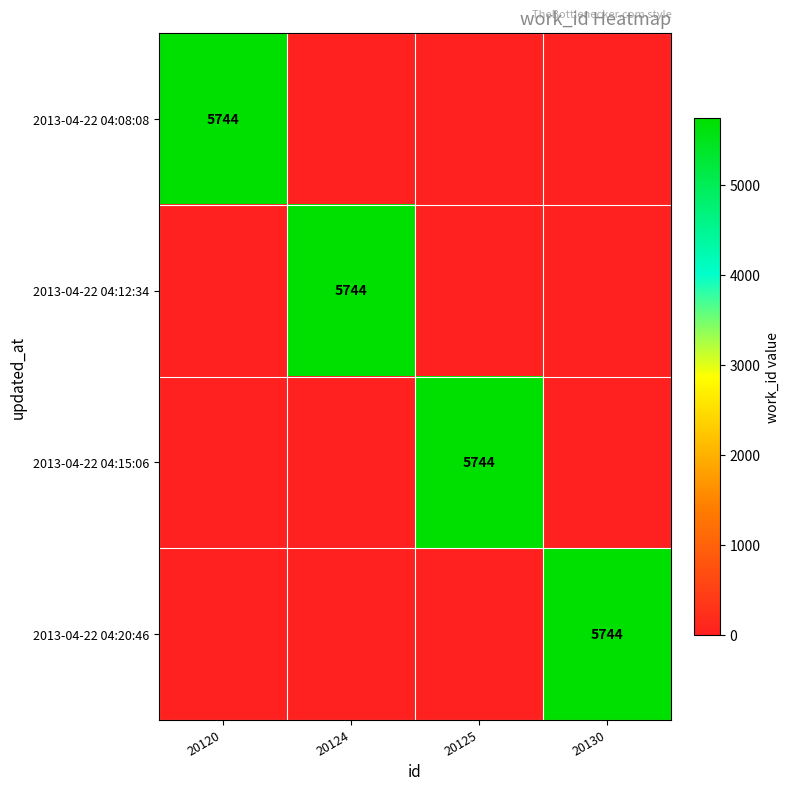

Is it true that 2013-04-22 04:20:46 equals 2633 at 20130?

False